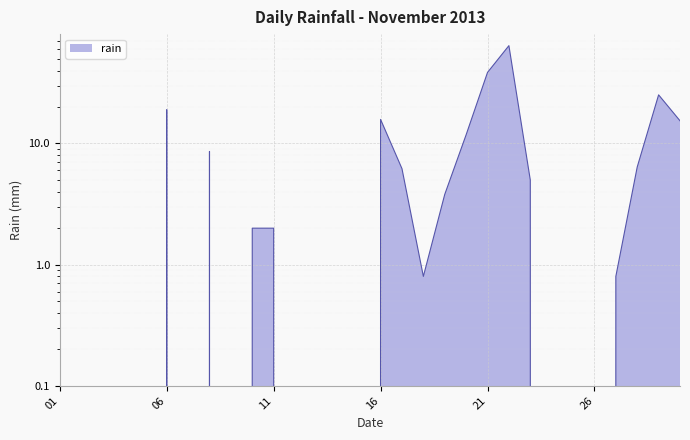

How many interior local valleys (lower than both neighbors) does the data have?

3